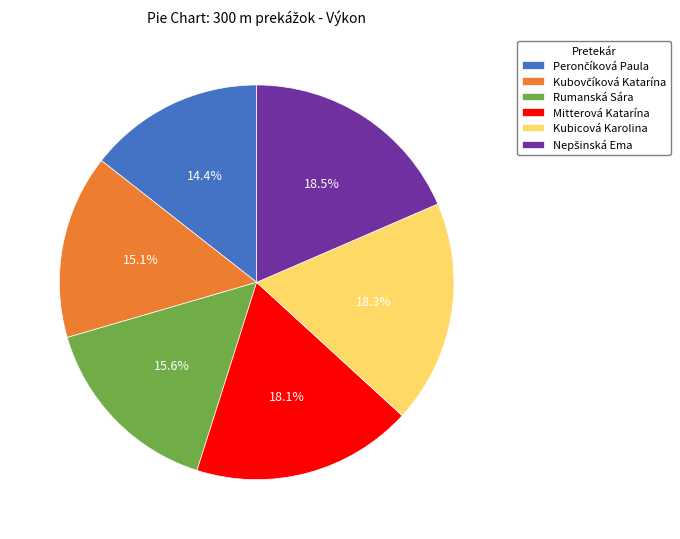

Between Rumanská Sára and Kubicová Karolina, which is larger?

Kubicová Karolina